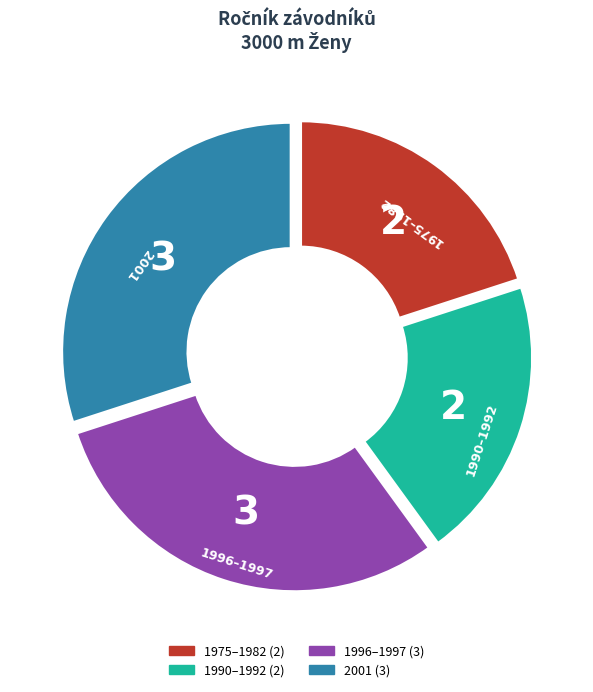

Is there a majority slice in this chart?

No